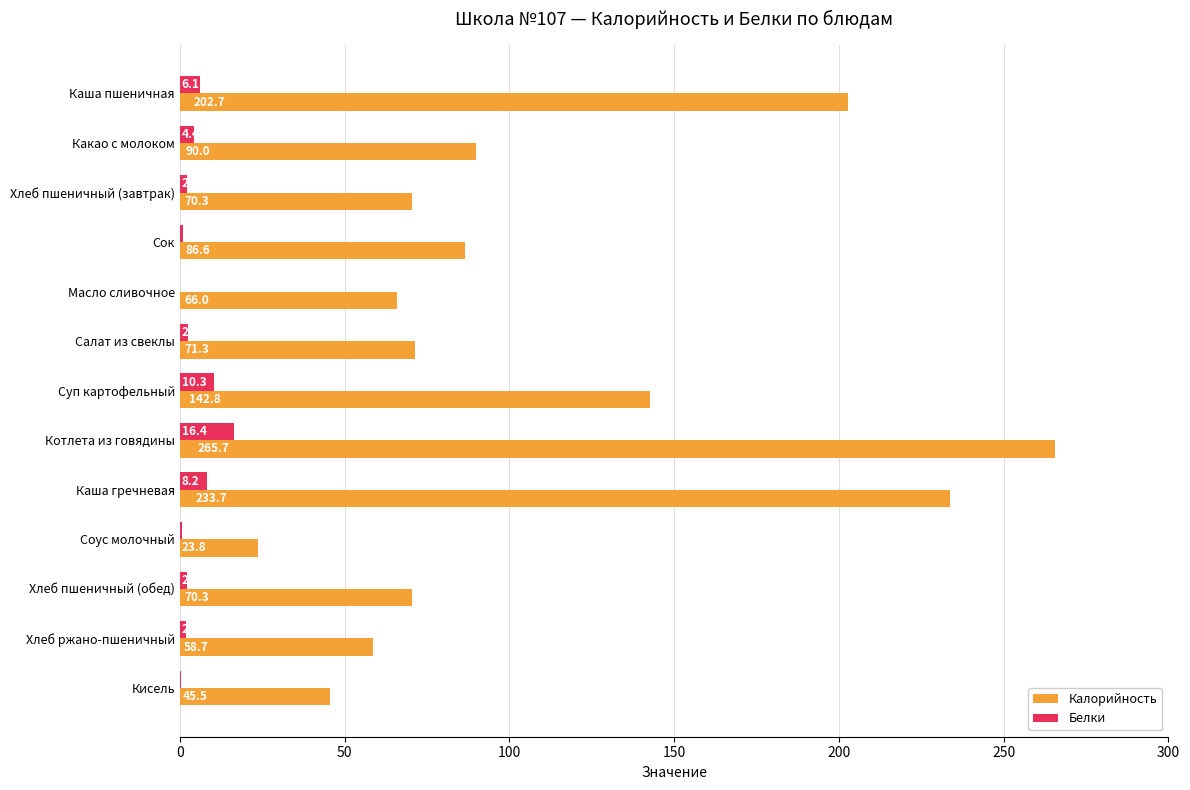

At which label is Калорийность closest to 144?

Суп картофельный